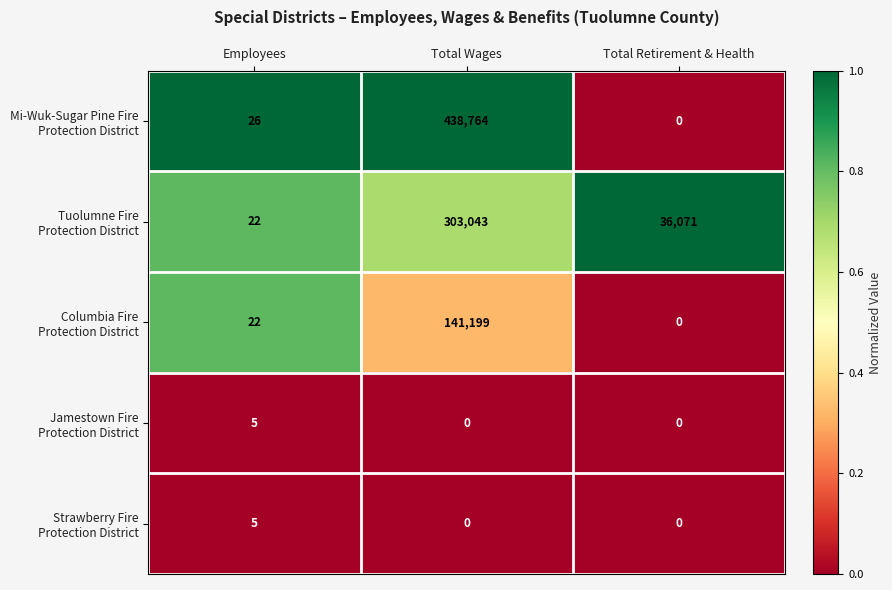

At which category is the sum across all series the highest?

Total Wages